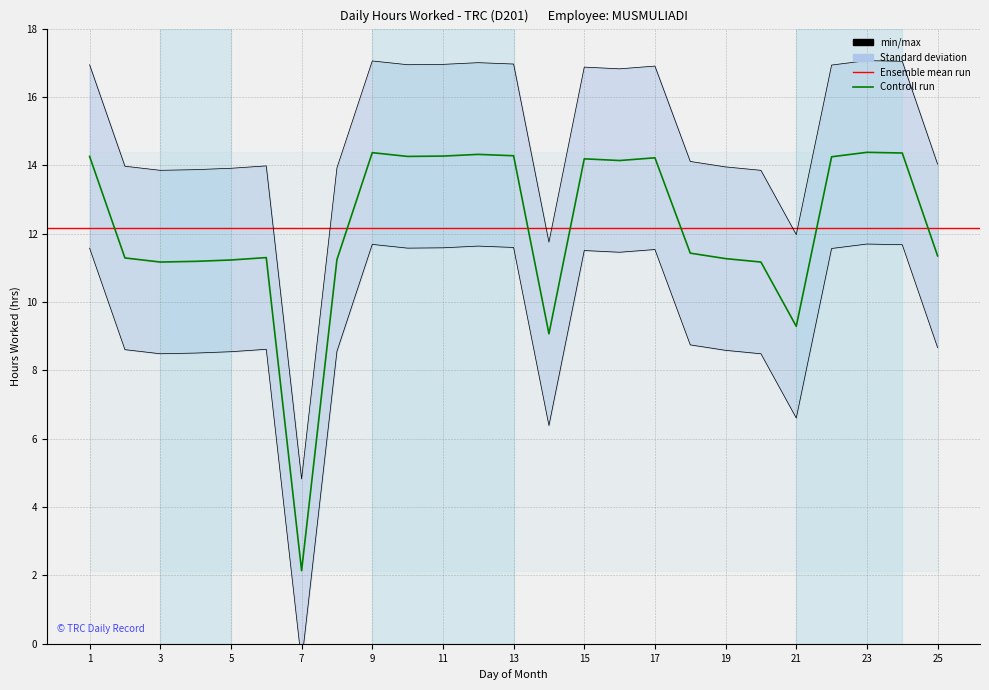

What value does the data have at 9?

14.4